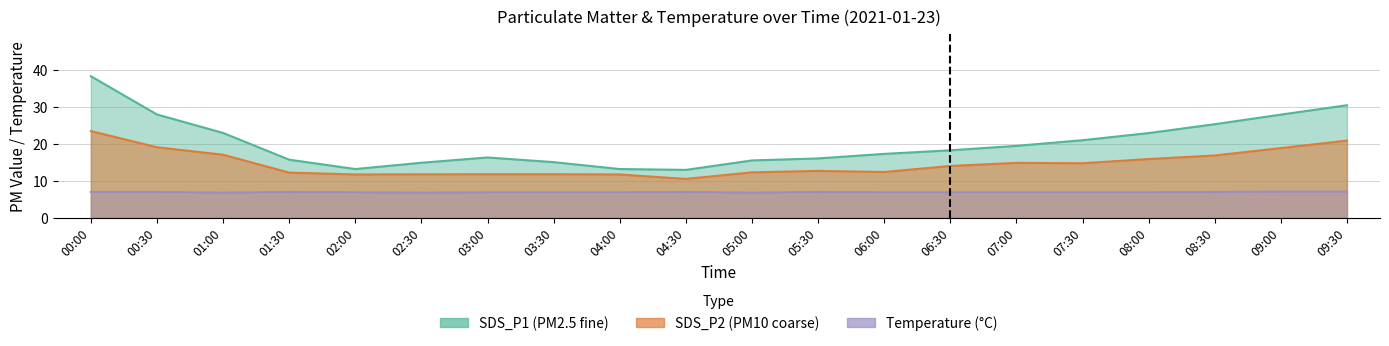

True or false: SDS_P2 and Temp cross at least once.

False